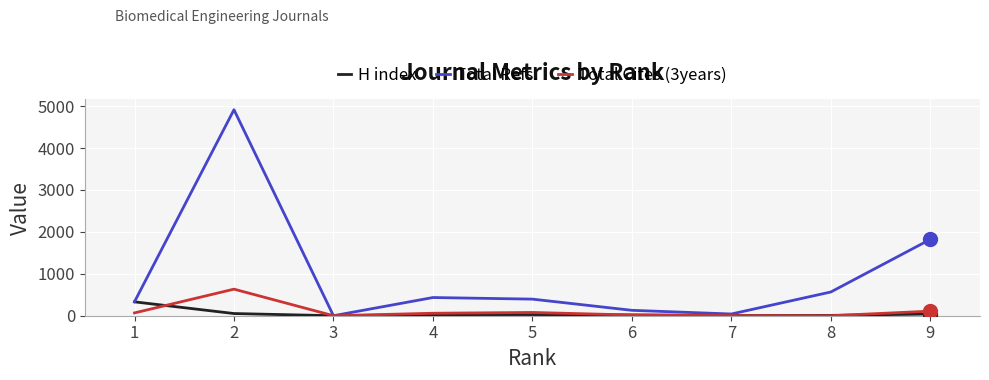

Which series has the largest range (max minus min)?

Total Refs.